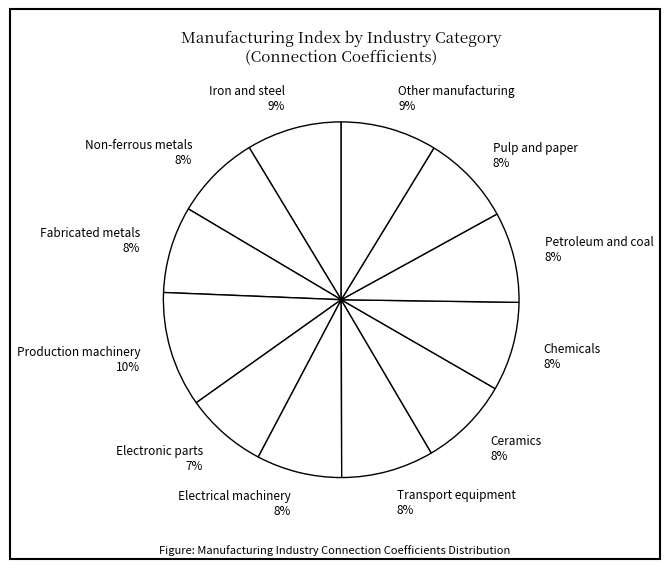

Which slice is the largest?

Production machinery